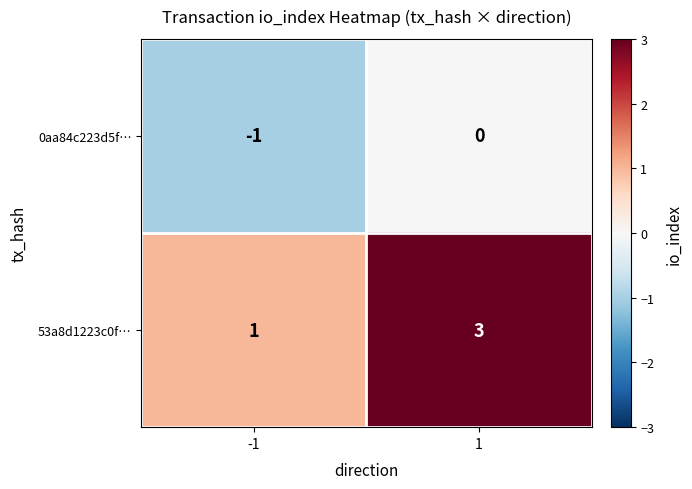

At which category is the sum across all series the highest?

1